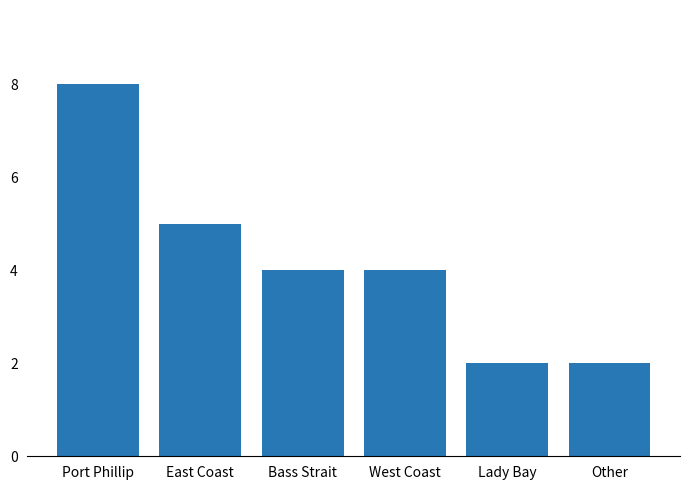

Which category has the highest value across all series?

Port Phillip